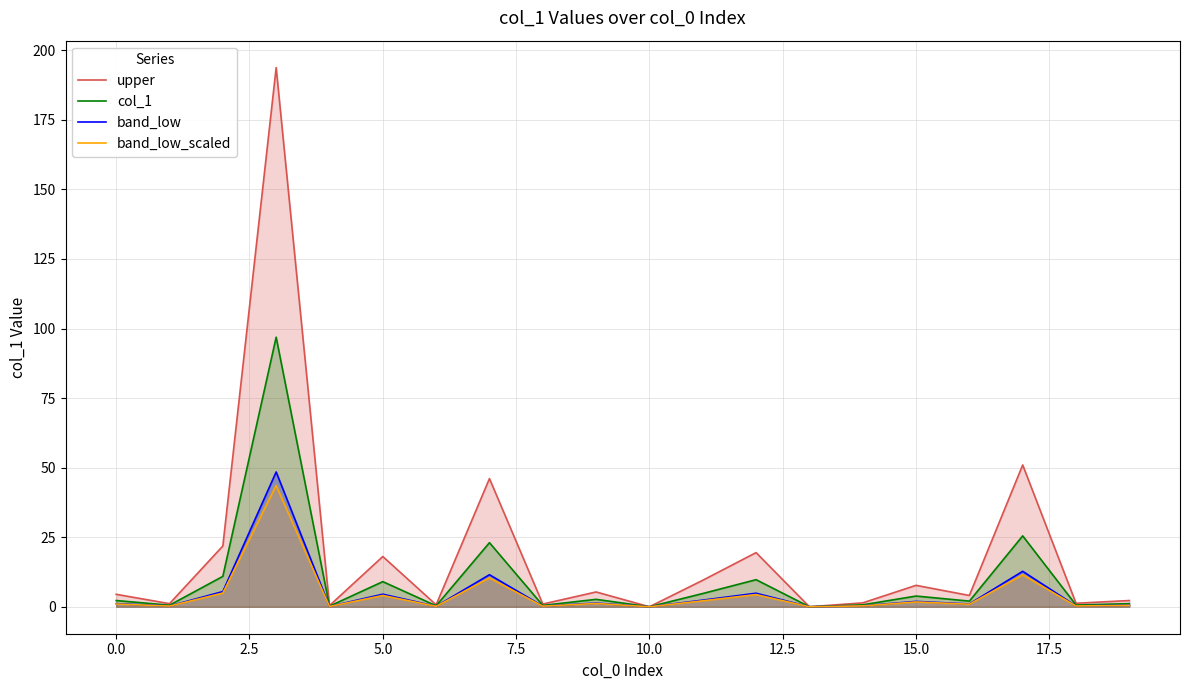

Which category has the lowest value across all series?

10